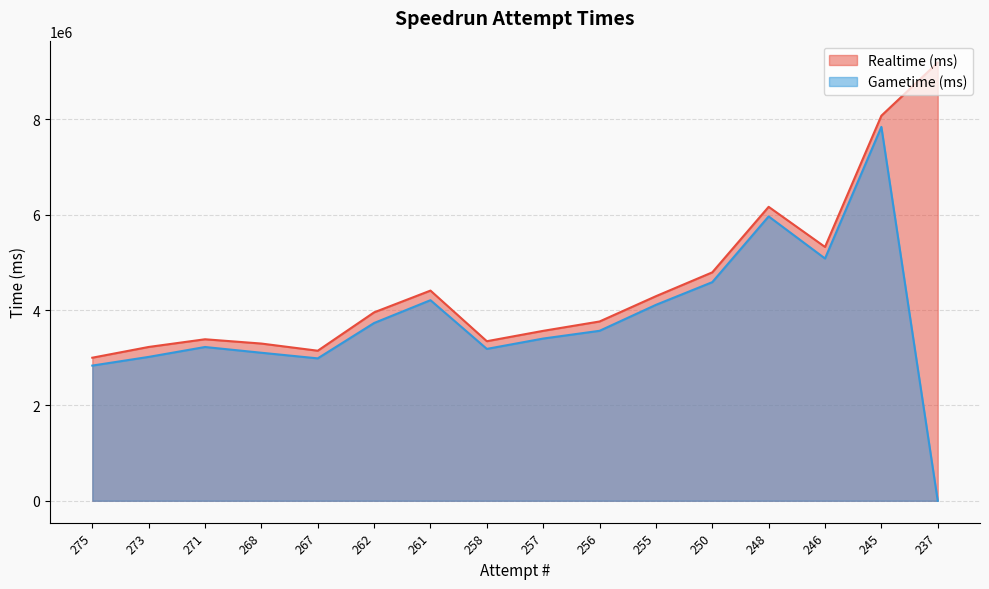

At which label is Gametime (ms) closest to 3920036?

255